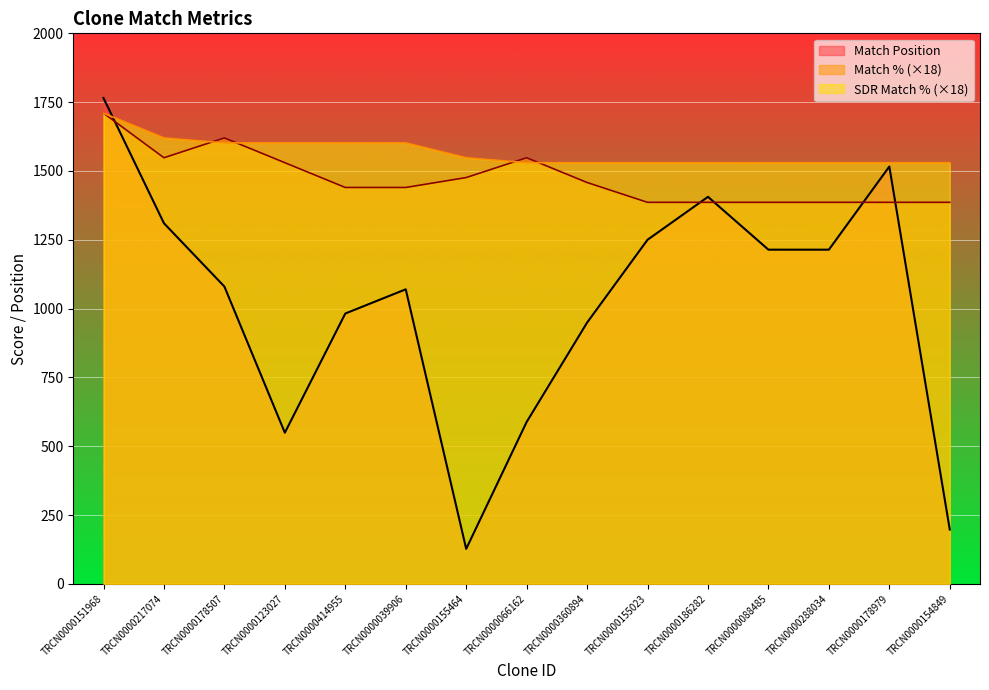

Reading right to left, transcribe all the data shown in this chart.

Match Position: TRCN0000154849=197	TRCN0000178979=1516	TRCN0000288034=1214	TRCN0000088485=1214	TRCN0000186282=1406	TRCN0000155023=1250	TRCN0000360894=949	TRCN0000066162=588	TRCN0000155464=127	TRCN0000039906=1070	TRCN0000414955=982	TRCN0000123027=549	TRCN0000178507=1080	TRCN0000217074=1310	TRCN0000151968=1765
Match %: TRCN0000154849=1386	TRCN0000178979=1386	TRCN0000288034=1386	TRCN0000088485=1386	TRCN0000186282=1386	TRCN0000155023=1386	TRCN0000360894=1458	TRCN0000066162=1548	TRCN0000155464=1476	TRCN0000039906=1440	TRCN0000414955=1440	TRCN0000123027=1530	TRCN0000178507=1620	TRCN0000217074=1548	TRCN0000151968=1710
SDR Match %: TRCN0000154849=1530	TRCN0000178979=1530	TRCN0000288034=1530	TRCN0000088485=1530	TRCN0000186282=1530	TRCN0000155023=1530	TRCN0000360894=1530	TRCN0000066162=1530	TRCN0000155464=1548	TRCN0000039906=1602	TRCN0000414955=1602	TRCN0000123027=1602	TRCN0000178507=1602	TRCN0000217074=1620	TRCN0000151968=1710